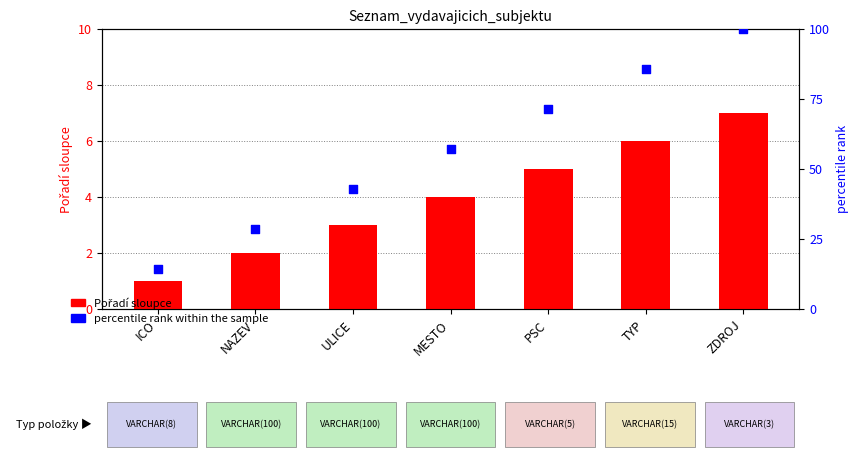

What are all the series names shown in the legend?

Pořadí sloupce, percentile rank within the sample